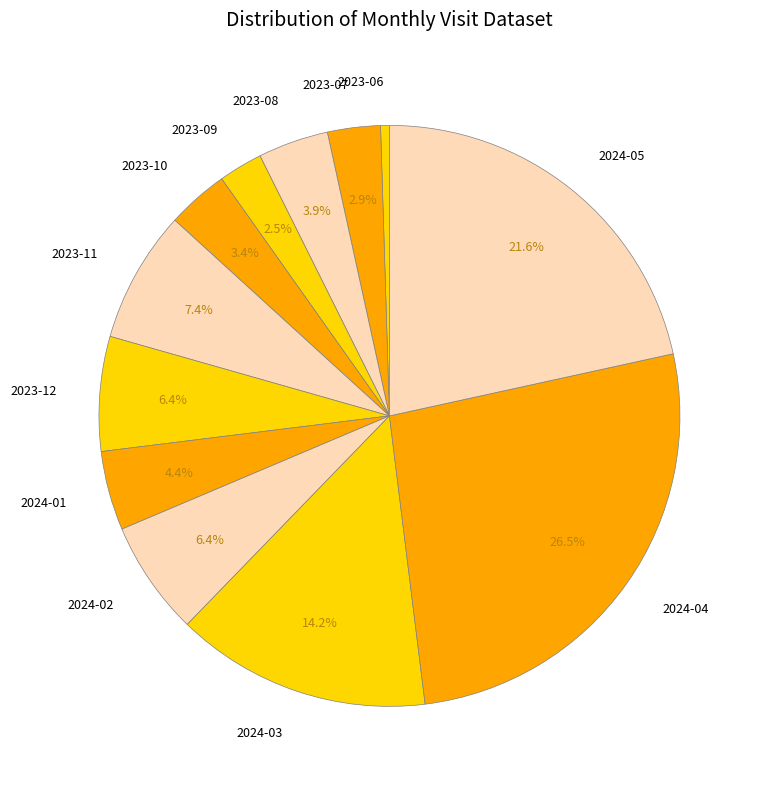

How many slices are in this pie chart?

12